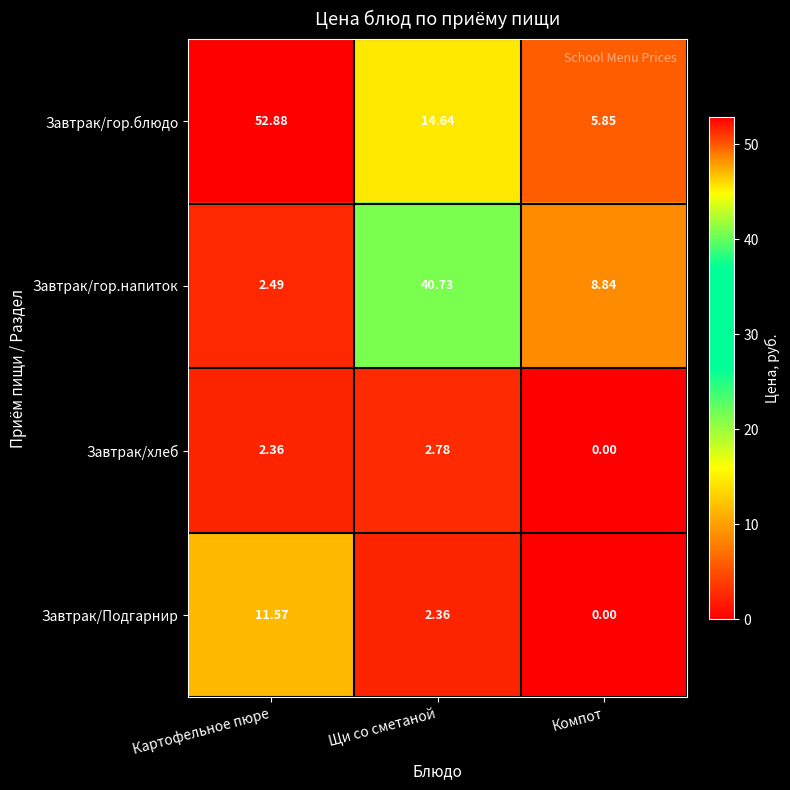

Is the value of Завтрак/Подгарнир at Щи со сметаной greater than the value of Завтрак/гор.блюдо at Компот?

No